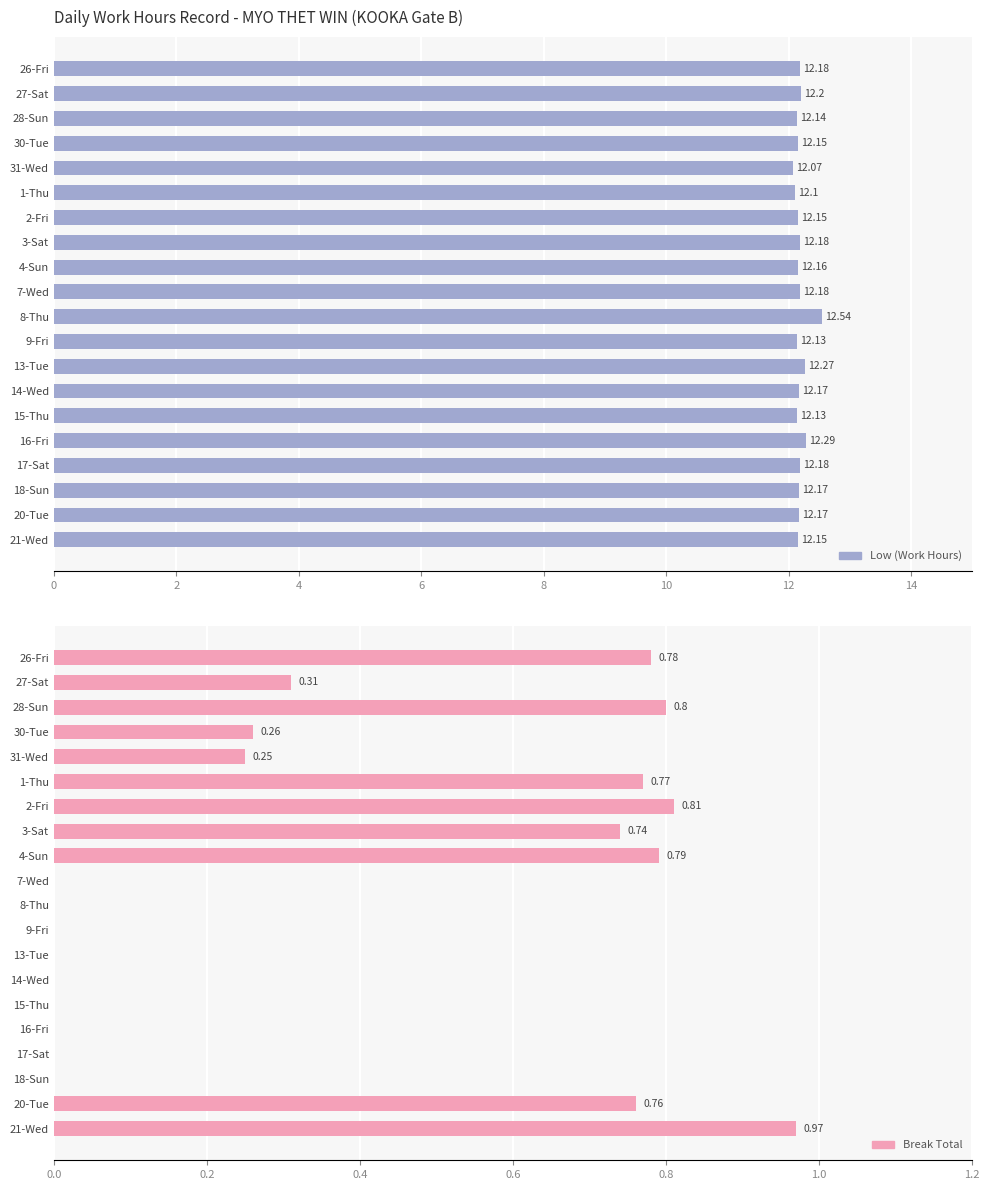

The Break Total series shows 0.7 at 18-Sun. True or false?

False